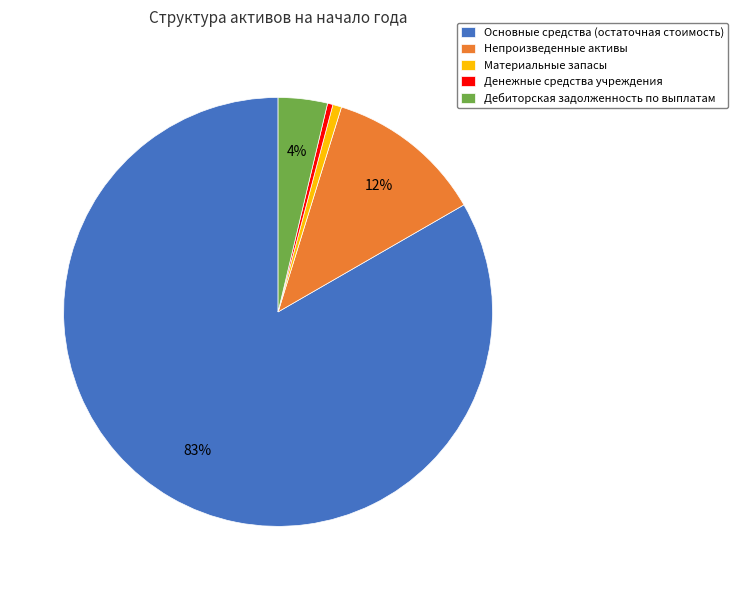

What is the ratio of the value at Дебиторская задолженность по выплатам to the value at Денежные средства учреждения?

9.1